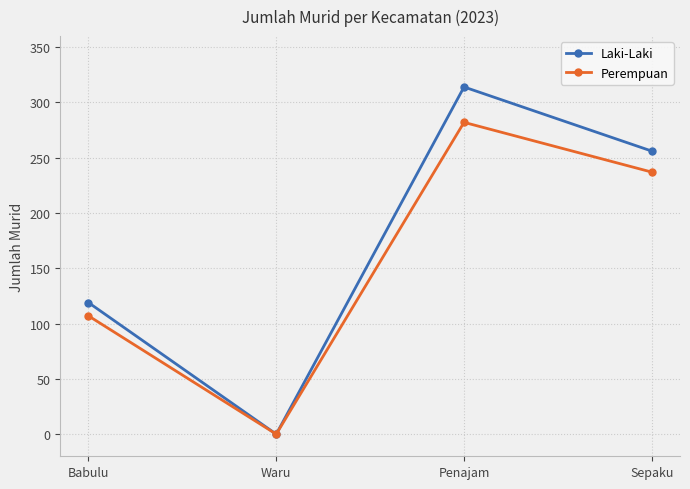

At Sepaku, list the series in order from largest to smallest.

Laki-Laki, Perempuan